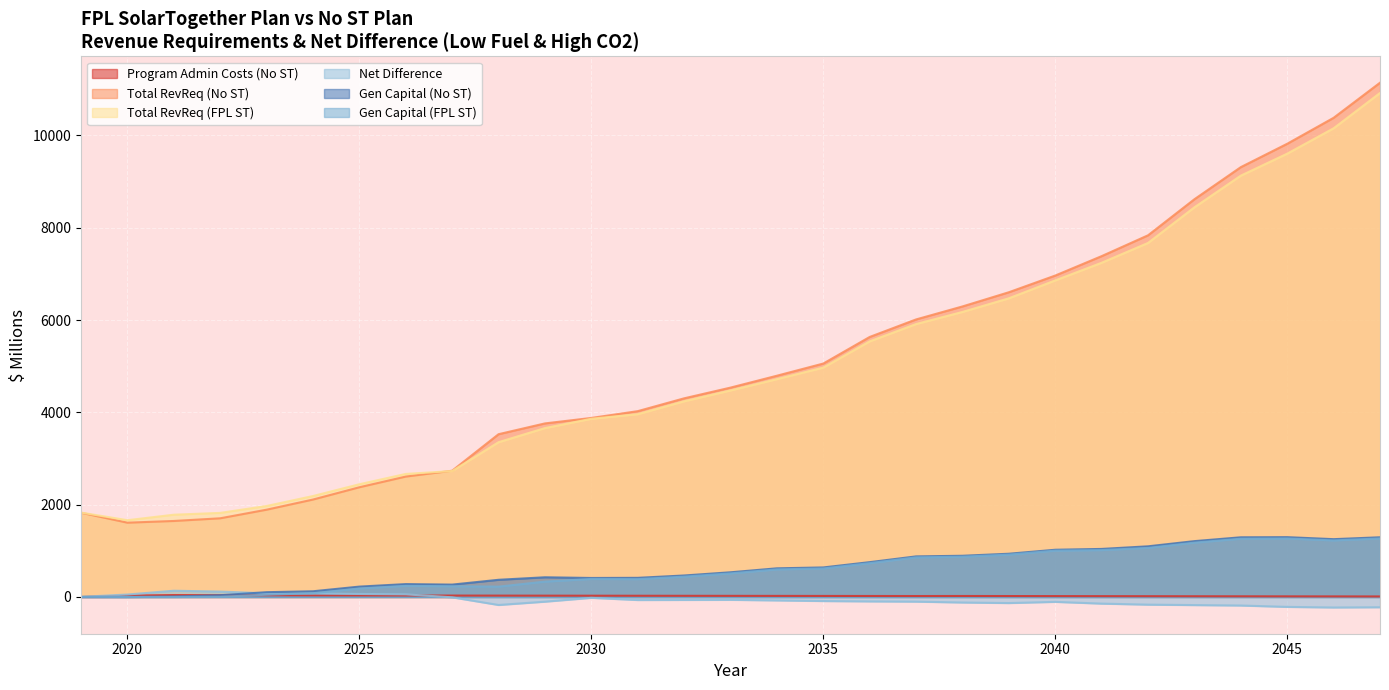

At which category does Gen Capital (FPL ST) reach its first local valley?

2028